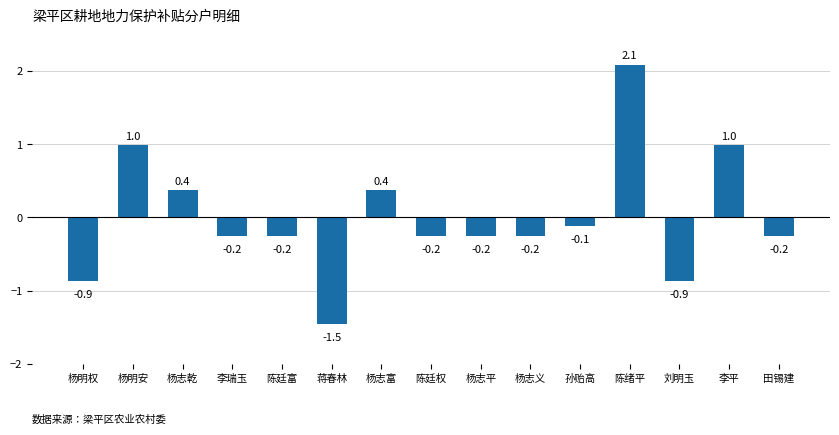

Reading left to right, extract all data points from this chart.

杨明权=-0.9	杨明安=1.0	杨志乾=0.4	李瑞玉=-0.2	陈廷富=-0.2	蒋春林=-1.5	杨志富=0.4	陈廷权=-0.2	杨志平=-0.2	杨志义=-0.2	孙贻高=-0.1	陈绪平=2.1	刘明玉=-0.9	李平=1.0	田锡建=-0.2